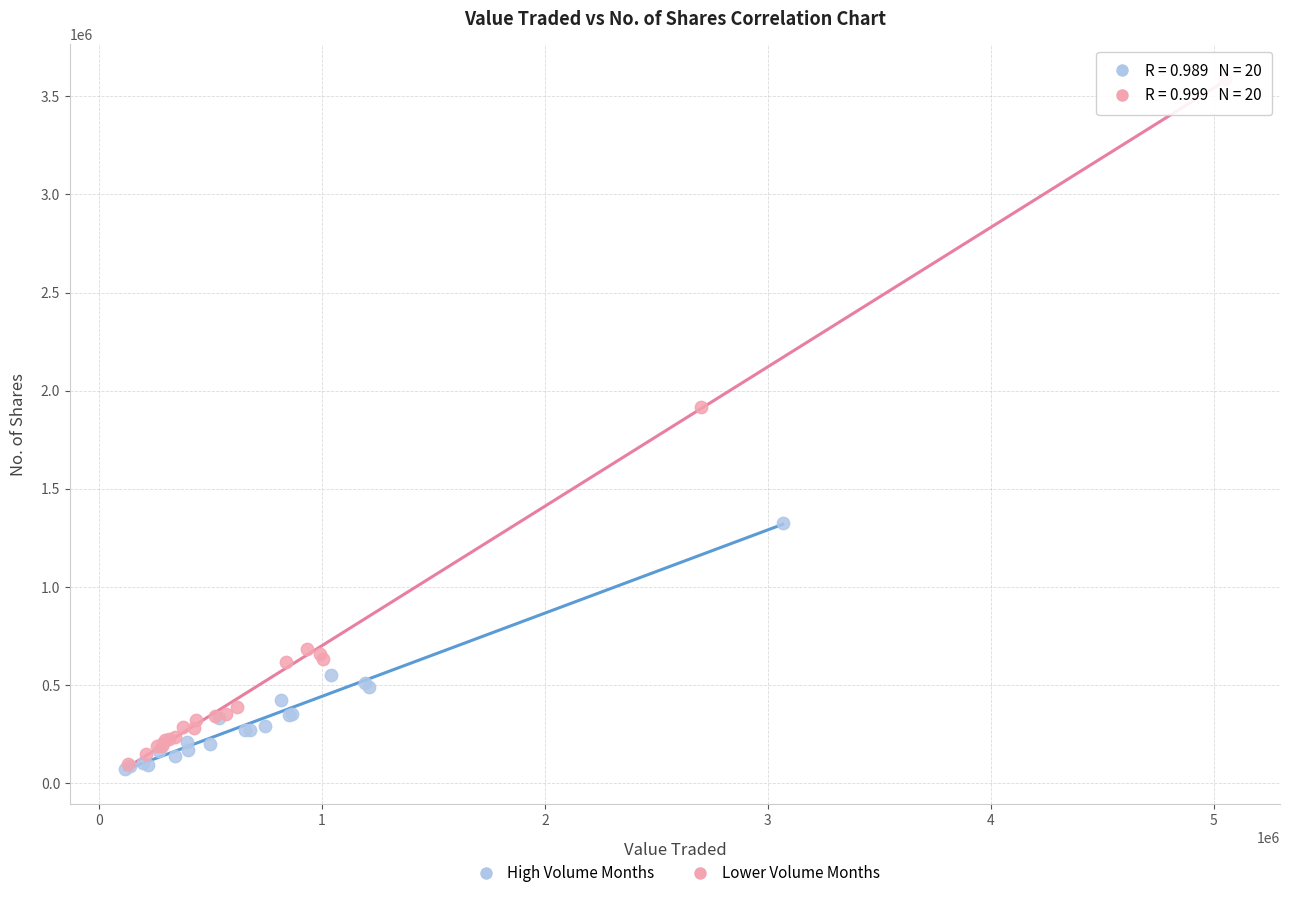

Which series reaches the maximum Y coordinate?

Lower Volume Months